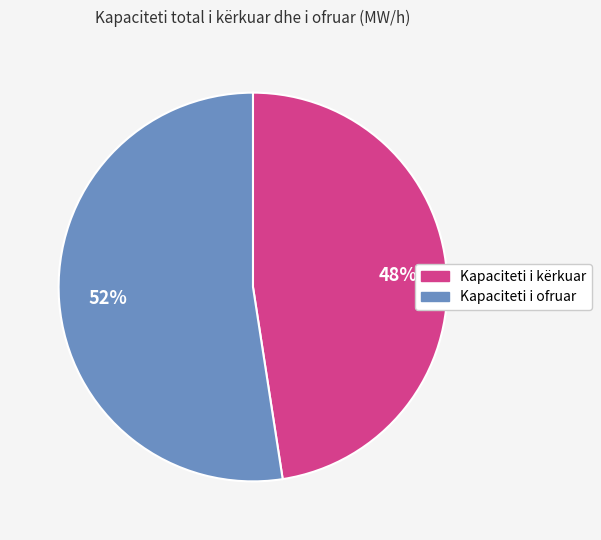

Does any single category account for the majority?

Yes